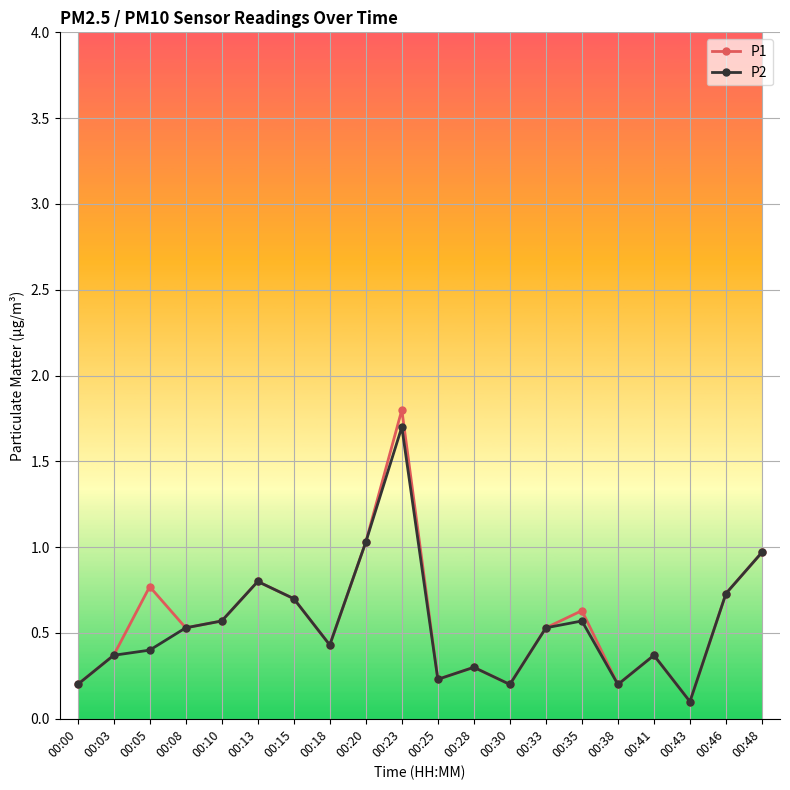

Does the chart have visible grid lines?

Yes